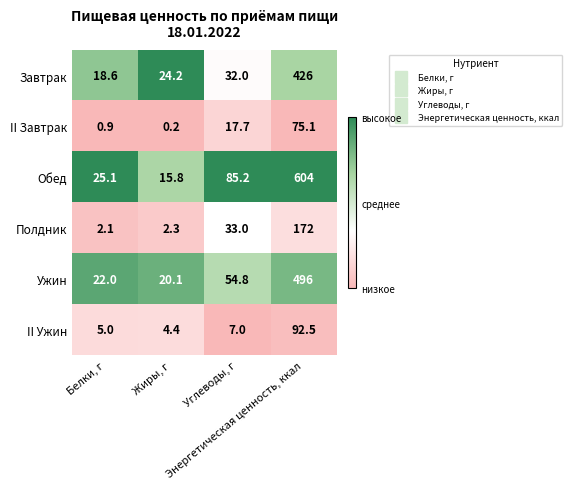

Which series changed the most between Жиры, г and Углеводы, г?

Обед